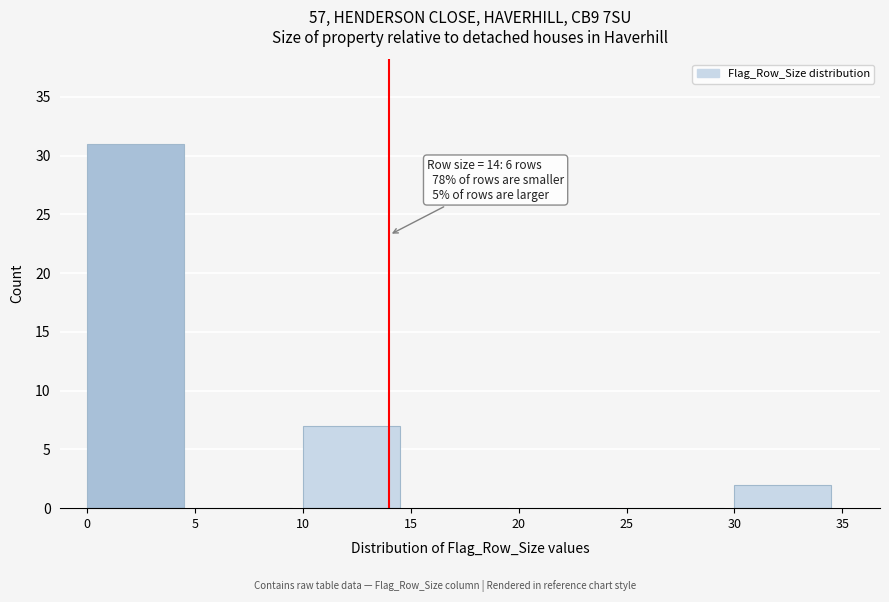

Reading left to right, transcribe all the data shown in this chart.

0=31	5=0	10=7	15=0	20=0	25=0	30=2